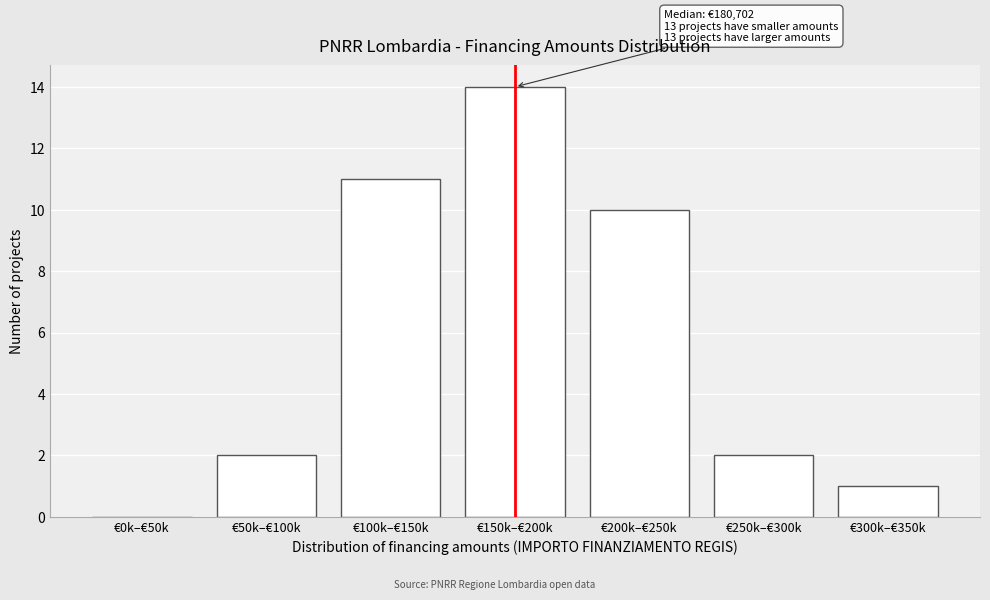

Reading left to right, extract all data points from this chart.

€0k–€50k=0	€50k–€100k=2	€100k–€150k=11	€150k–€200k=14	€200k–€250k=10	€250k–€300k=2	€300k–€350k=1